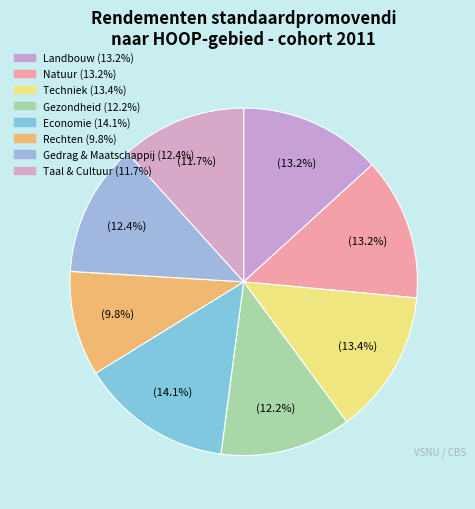

How many slices are in this pie chart?

8